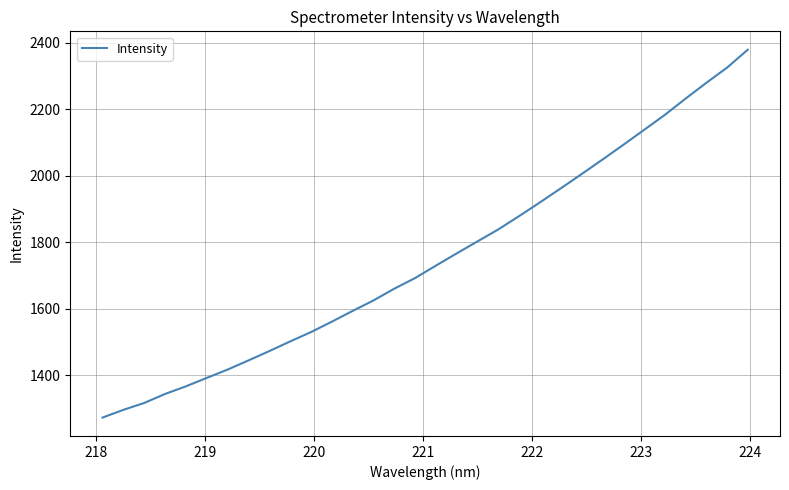

What is the greatest value displayed?

2378.6